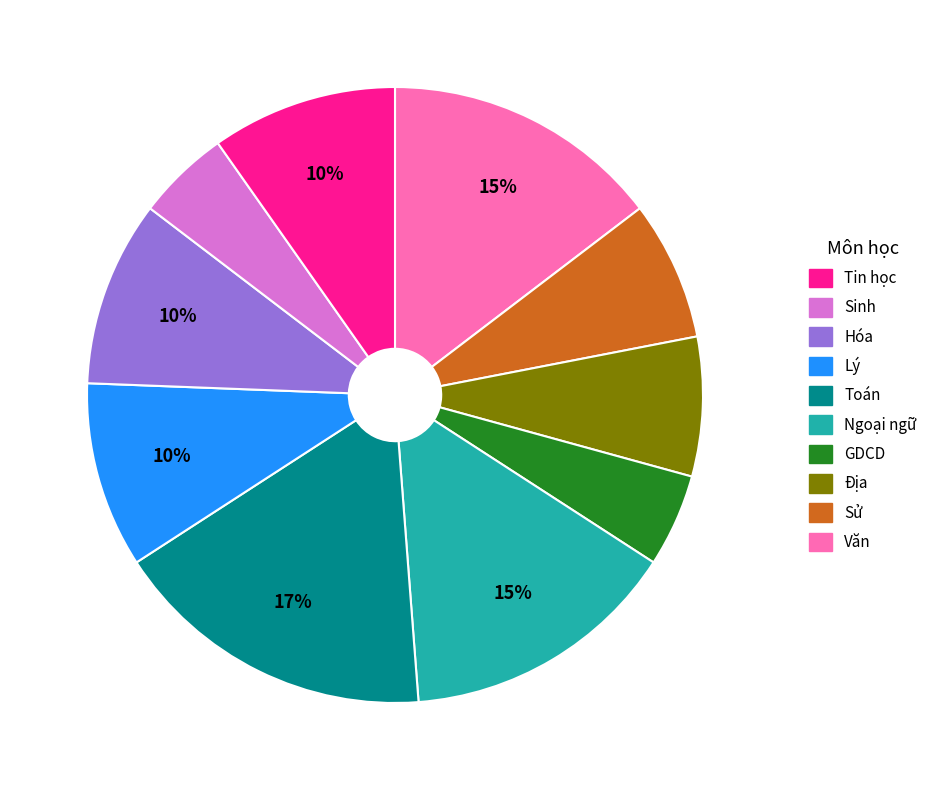

Is there a majority slice in this chart?

No